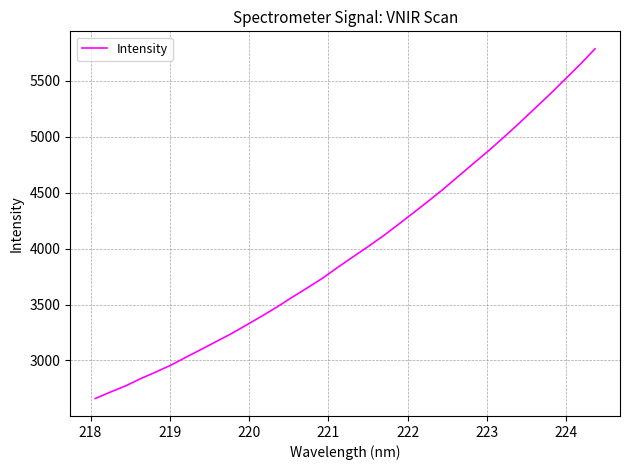

What is the difference between the maximum and second lowest values?

3069.3